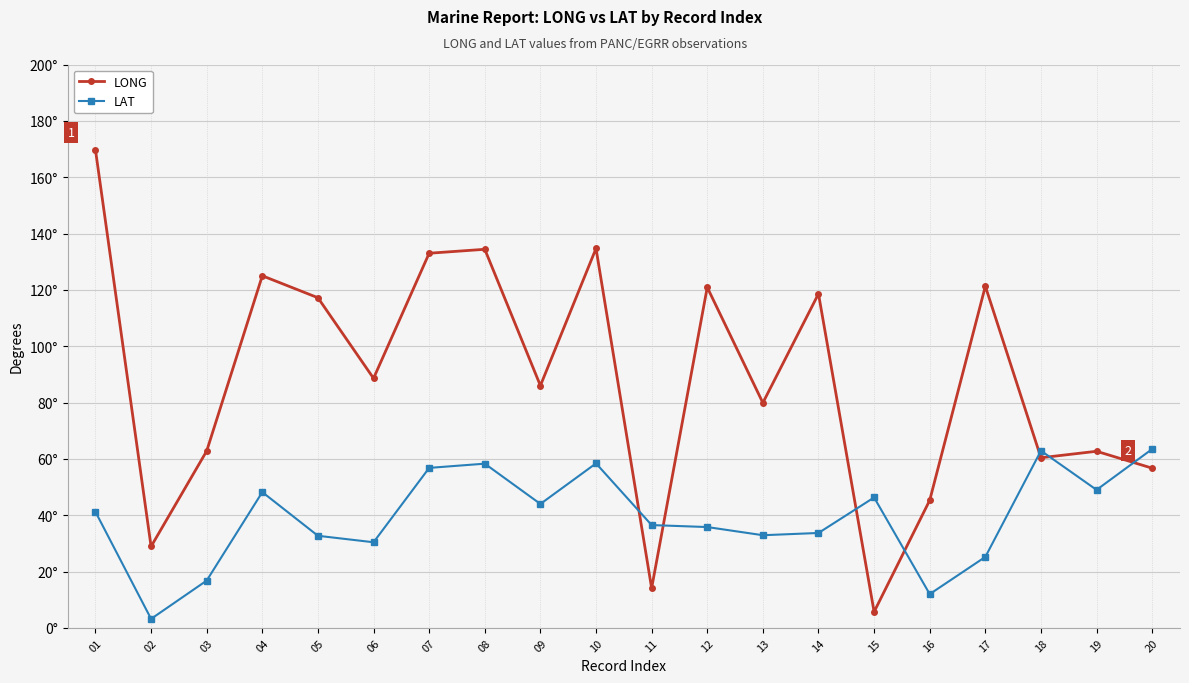

At which label does LONG first exceed 88?

01